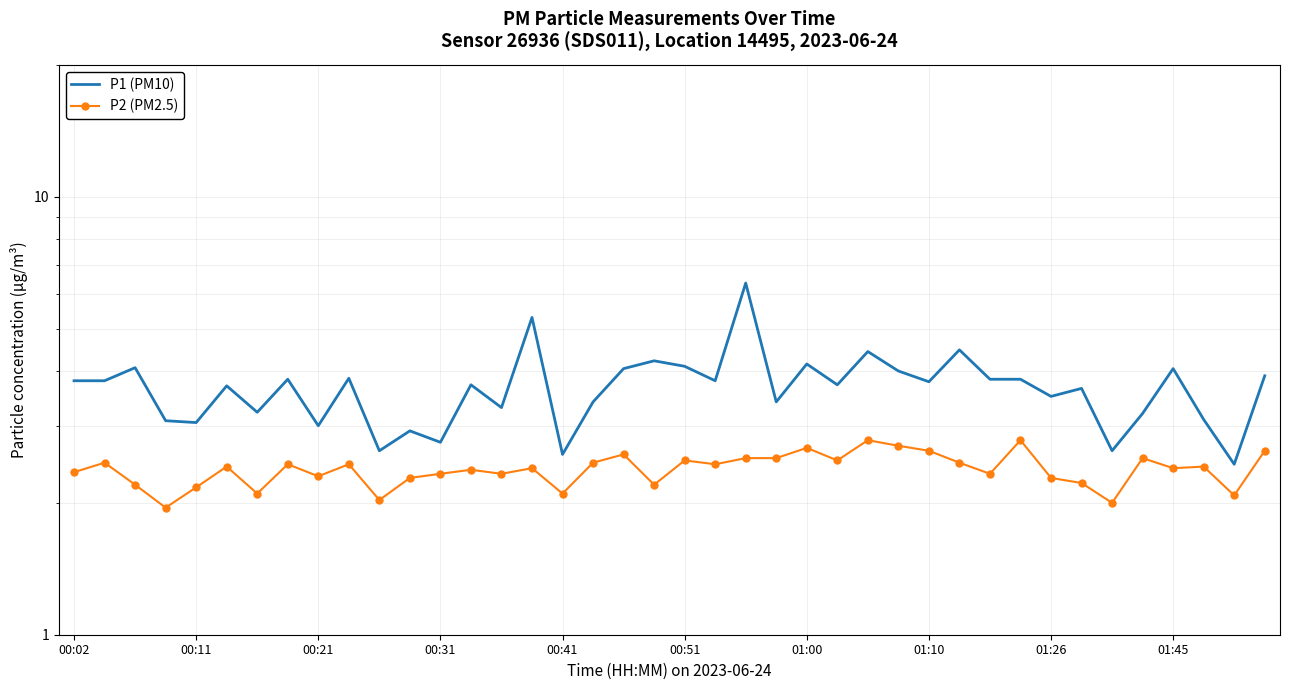

How many values in the P1 (PM10) series are below 3?

6